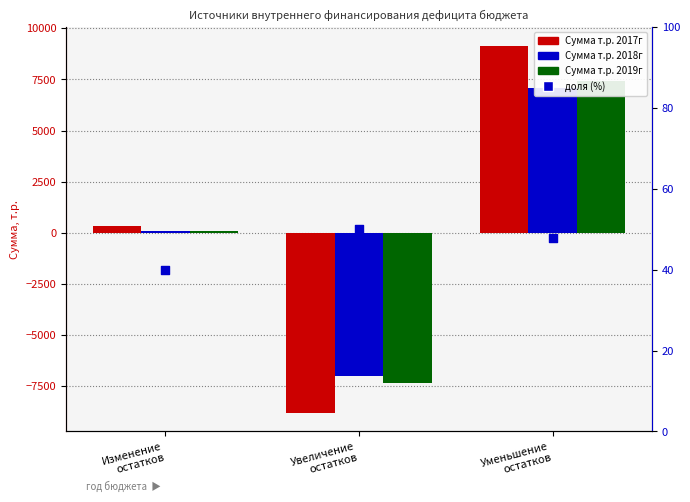

Is the value of доля 2017/2018/2019 (%) at Увеличение
остатков greater than the value of Сумма т.р. 2018г at Увеличение
остатков?

Yes